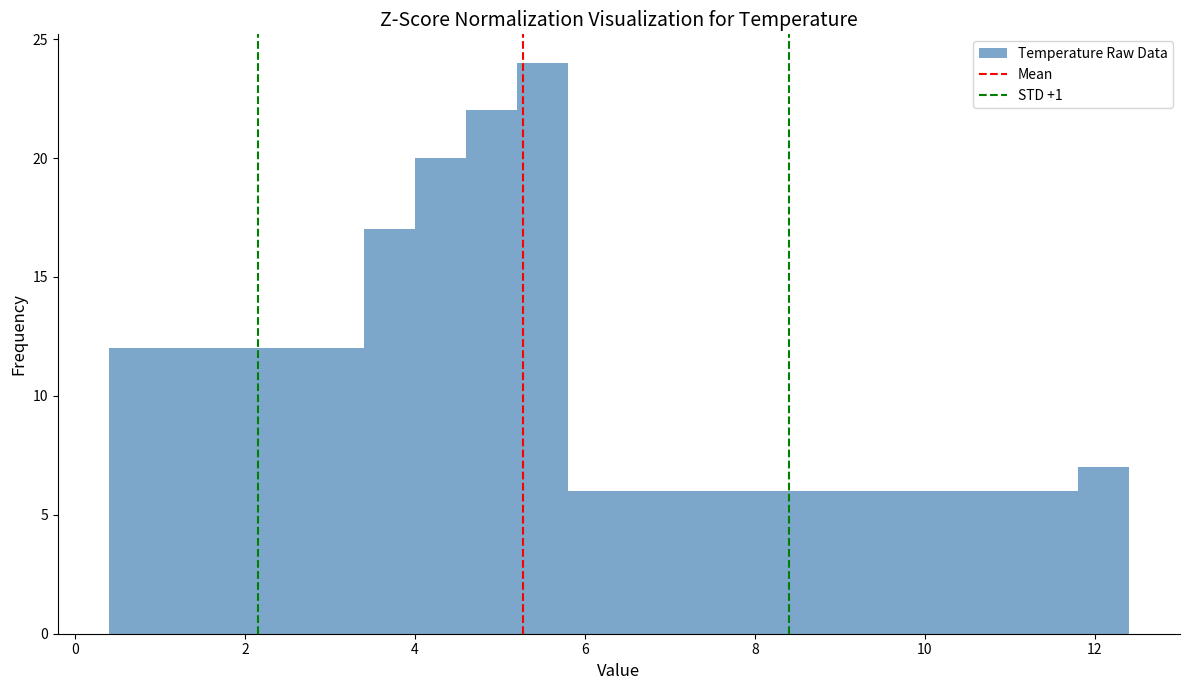

Around what value on the x-axis is the tallest bar? Give the approximate position of its centre, as read against the axis.

5.6